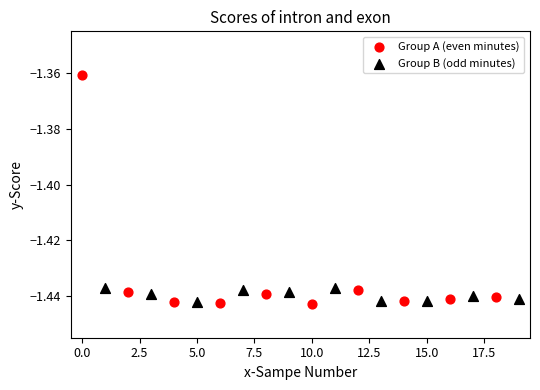

Which series has the largest Y range (max minus min)?

Group A (even minutes)